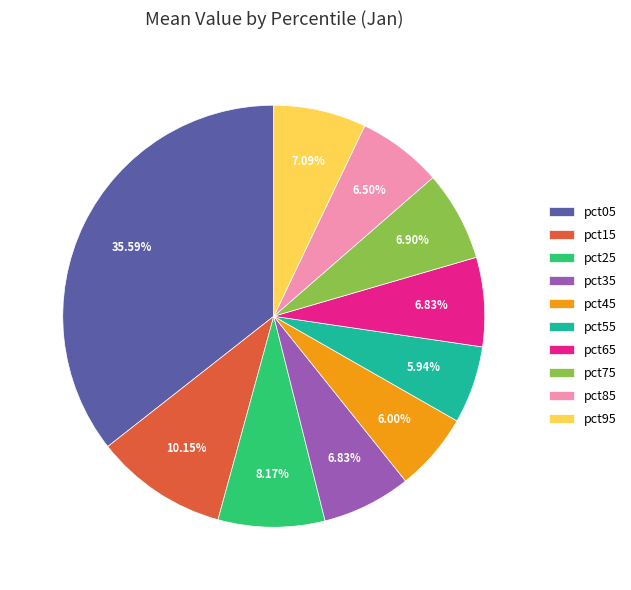

True or false: pct15 accounts for 10% of the total.

True